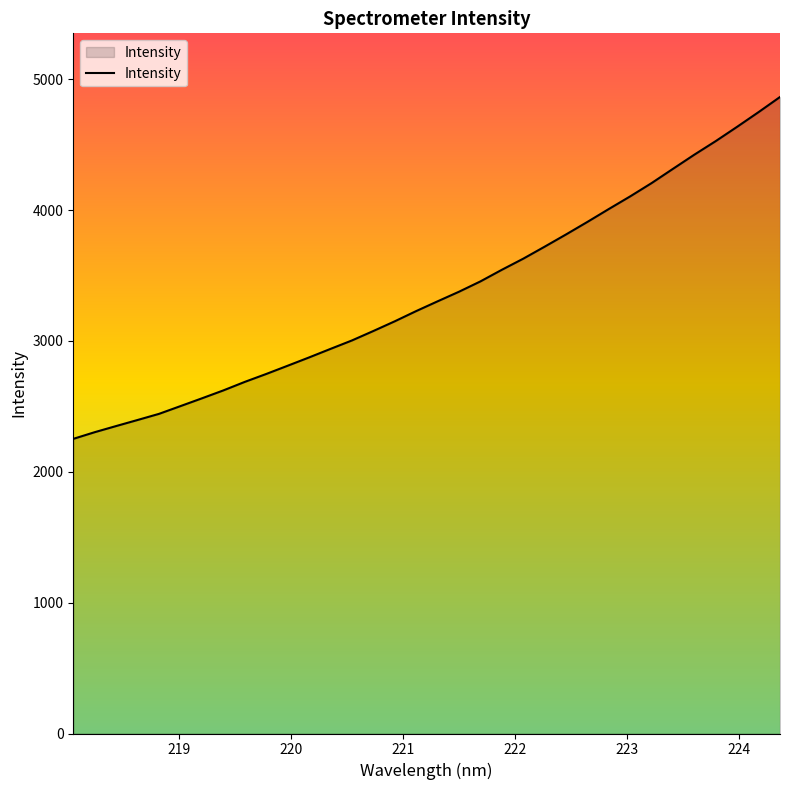

What is the difference between the maximum and minimum values?

2612.6